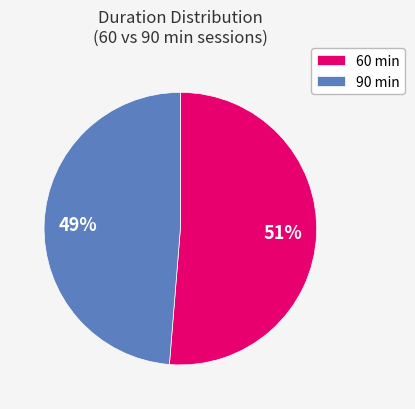

To the nearest percent, what portion does 90 represent?

49%